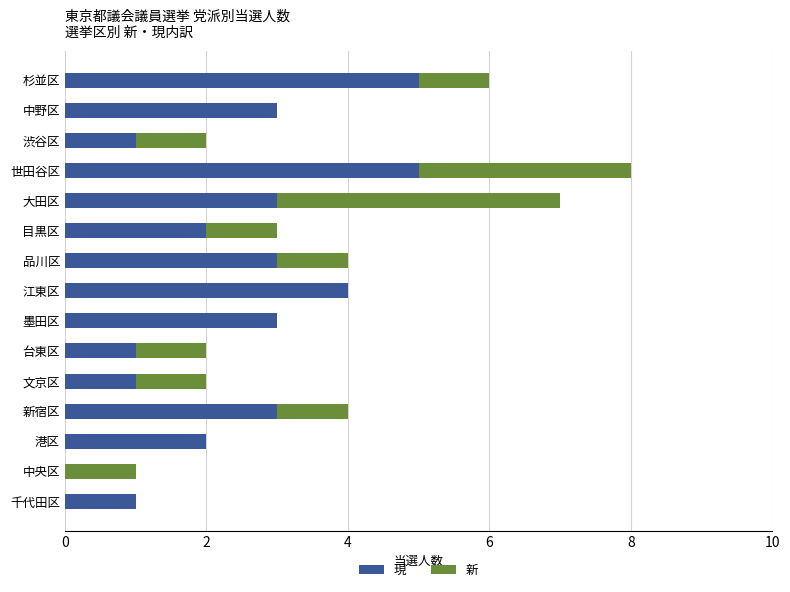

At which category is the sum across all series the highest?

世田谷区